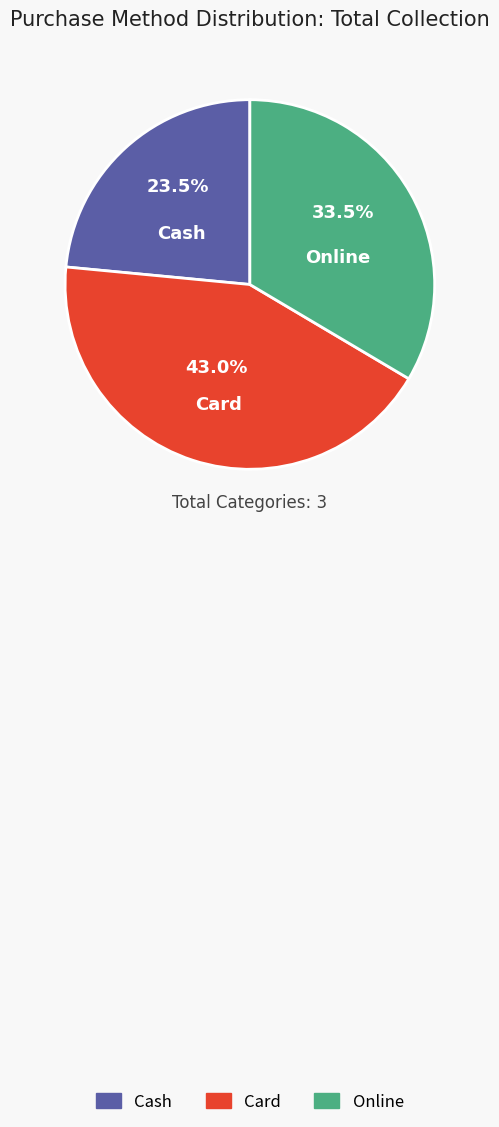

What is the ratio of the value at Cash to the value at Online?

0.7